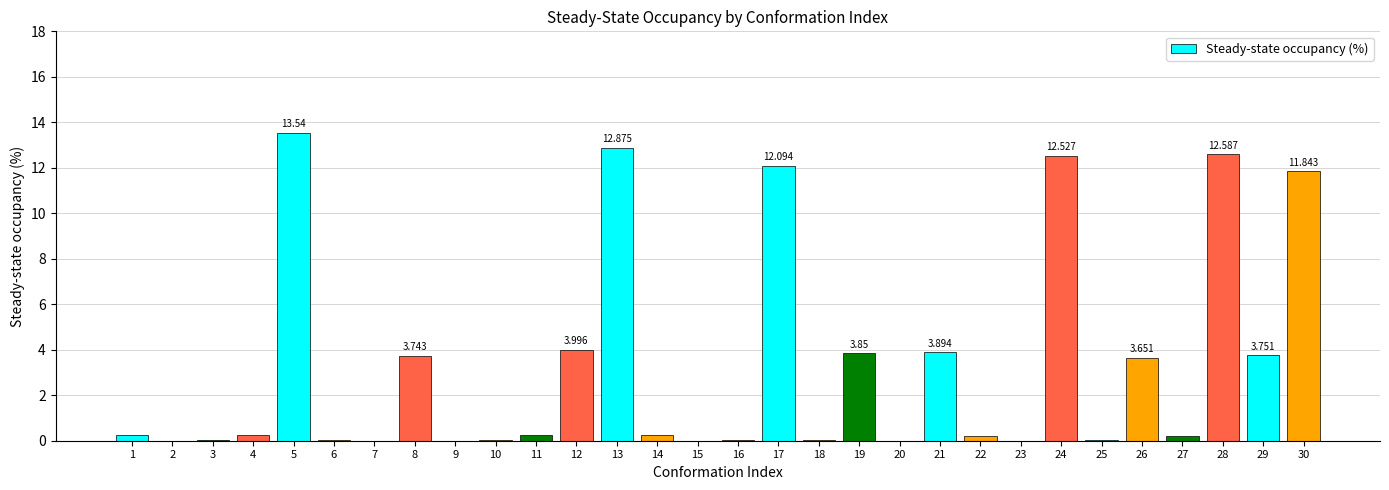

Rank the categories by value from lowest to highest.

15, 20, 23, 2, 7, 9, 18, 25, 3, 6, 16, 10, 22, 27, 14, 11, 4, 1, 26, 8, 29, 19, 21, 12, 30, 17, 24, 28, 13, 5